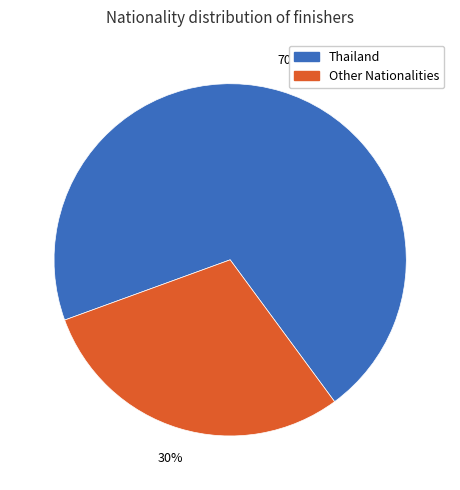

To the nearest percent, what is the average slice percentage?

50%